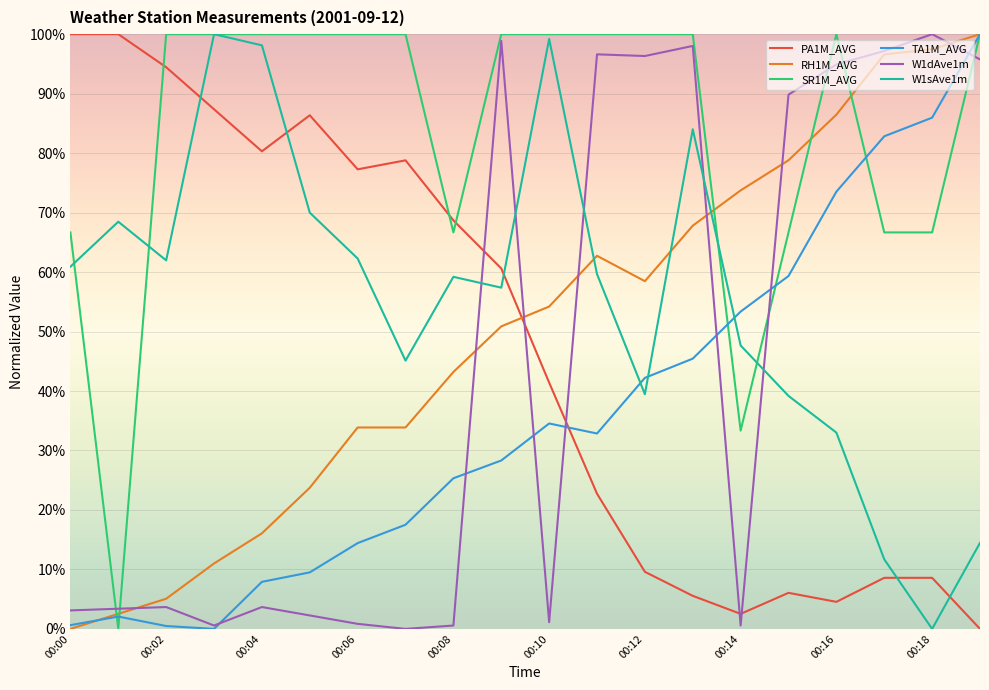

After their last crossing, which series has the higher values: PA1M_AVG or SR1M_AVG?

SR1M_AVG